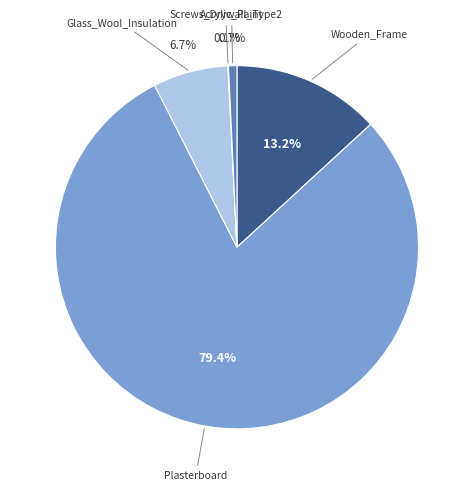

What is the largest slice in the pie chart?

Plasterboard